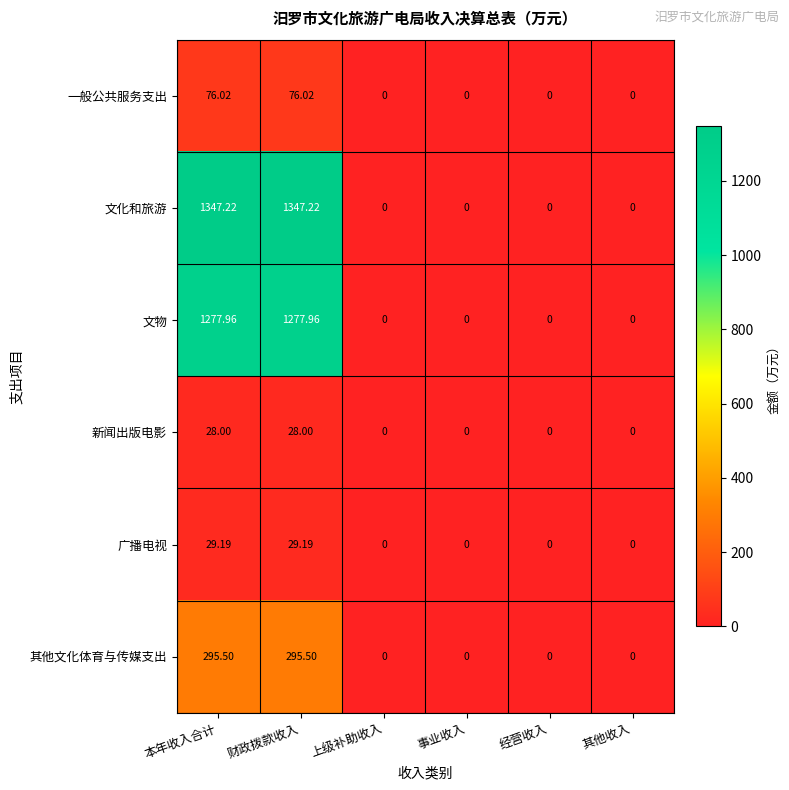

List the series in order of their peak value, lowest first.

新闻出版电影, 广播电视, 一般公共服务支出, 其他文化体育与传媒支出, 文物, 文化和旅游